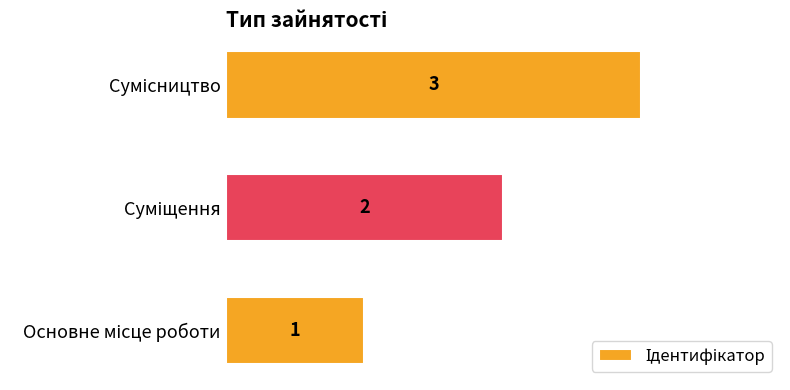

How many bars are there in total?

3